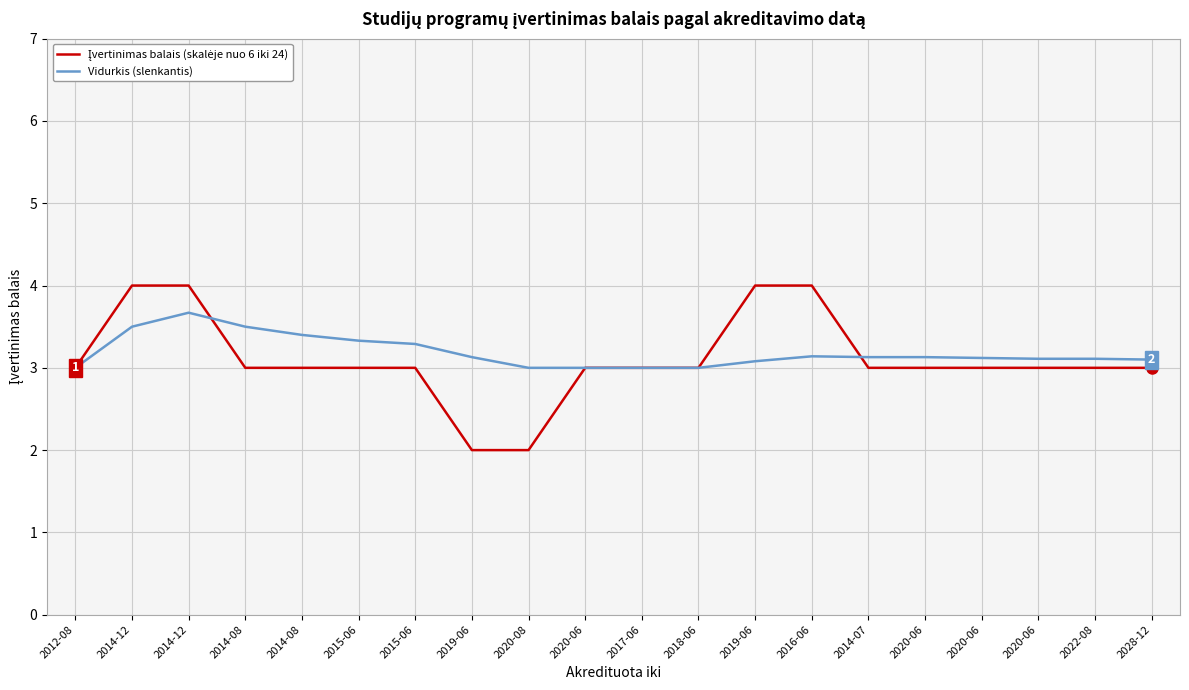

What is the total value across all series at 2016-06?

7.1